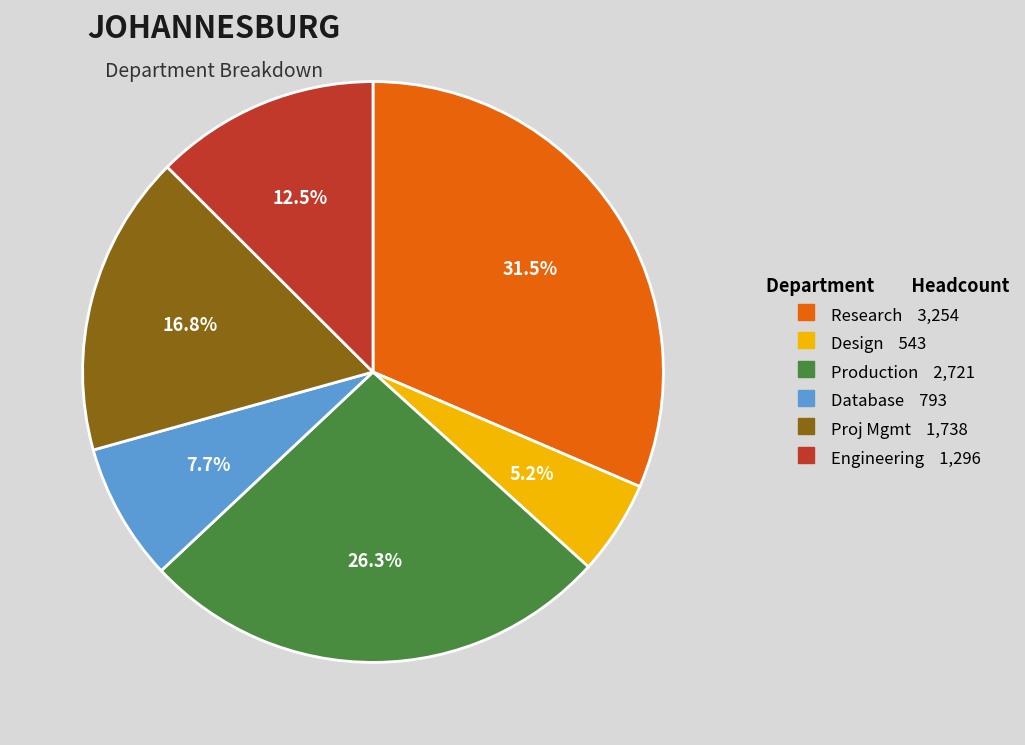

What is the largest slice in the pie chart?

Research